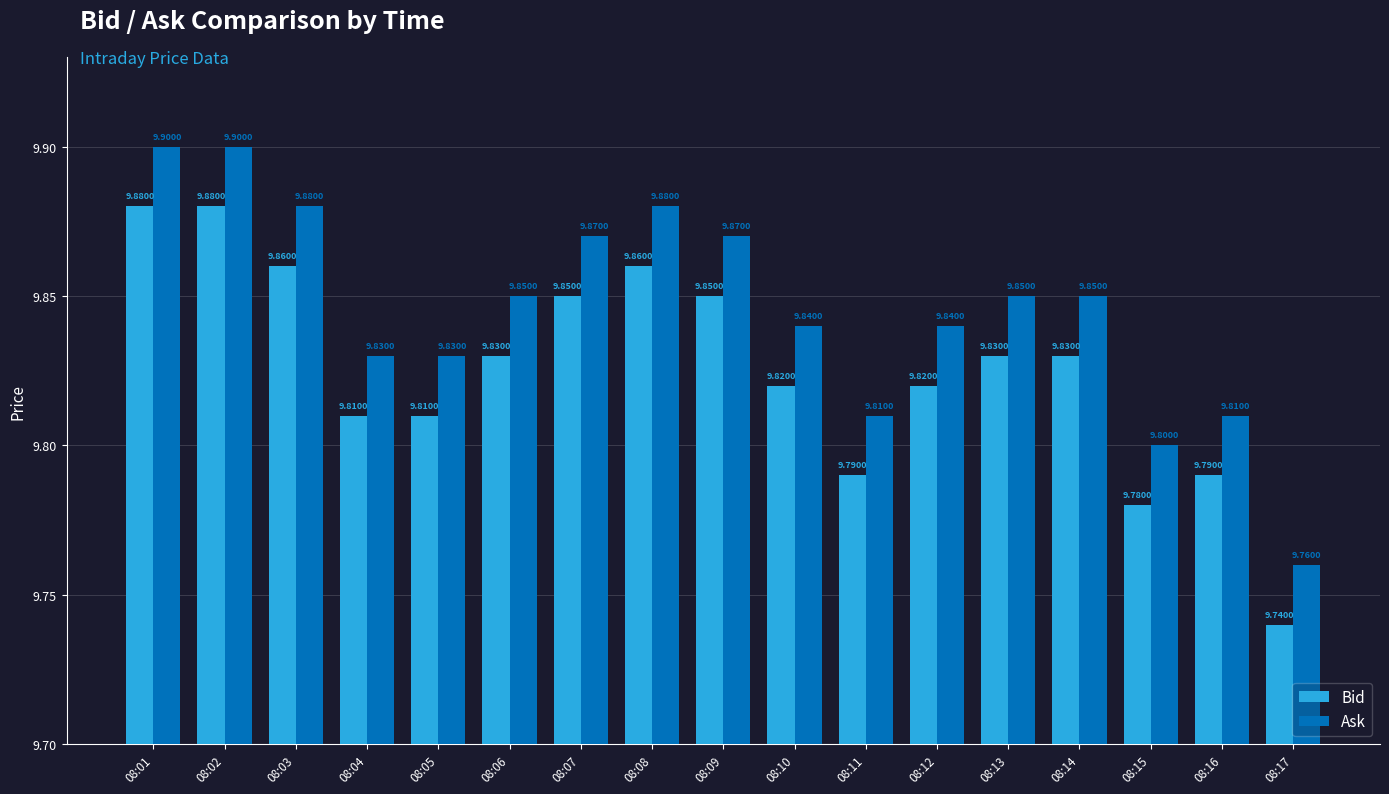

Rank the series by their maximum value, from lowest to highest.

Bid, Ask